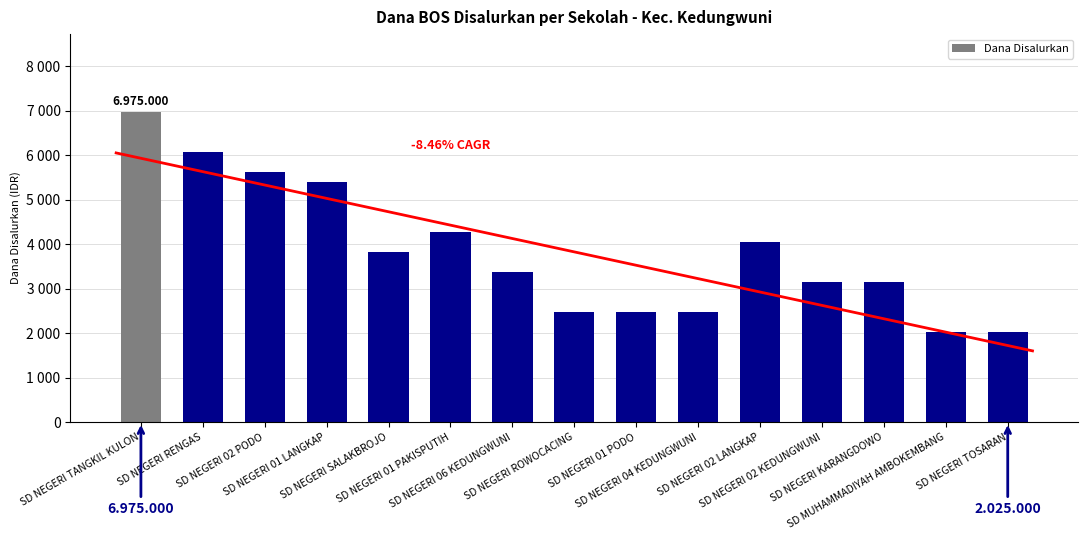

Reading left to right, list all the values displayed in this chart.

6975	6075	5625	5400	3825	4275	3375	2475	2475	2475	4050	3150	3150	2025	2025